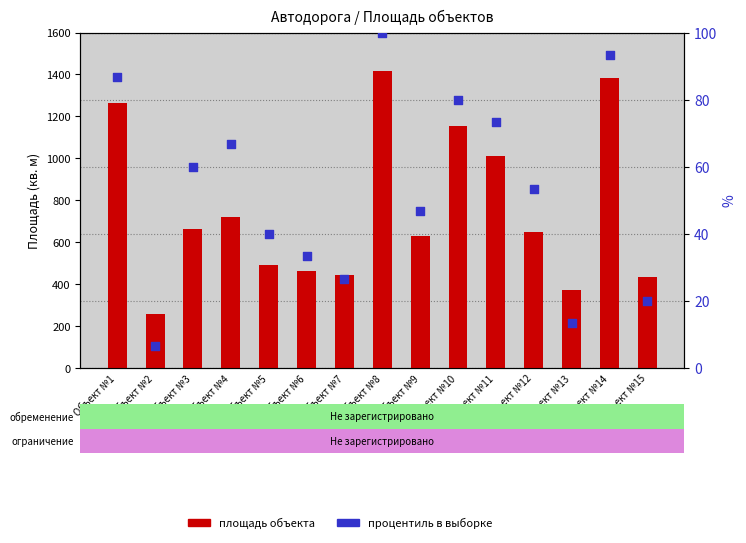

Is the value of Процентиль (ранг) at Объект №6 greater than the value of Площадь объекта at Объект №6?

No